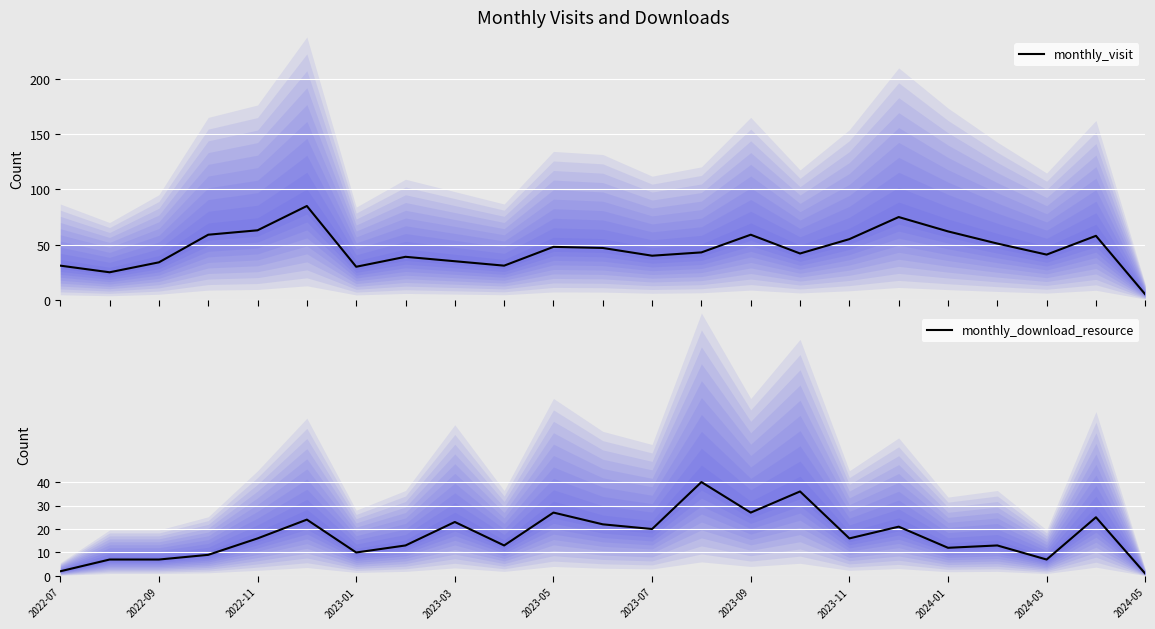

The value of monthly_visit at 2022-07 is 18. True or false?

False